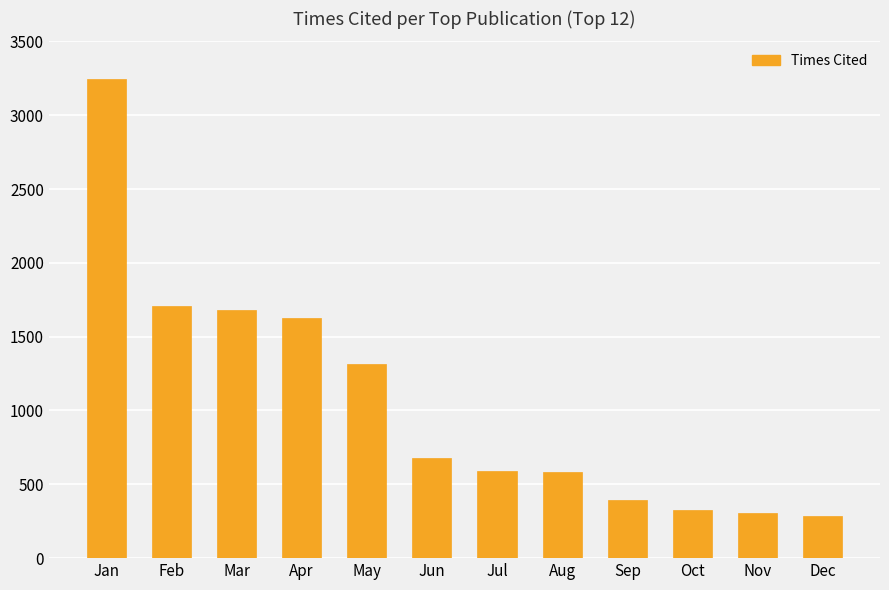

How many categories are shown in the chart?

12